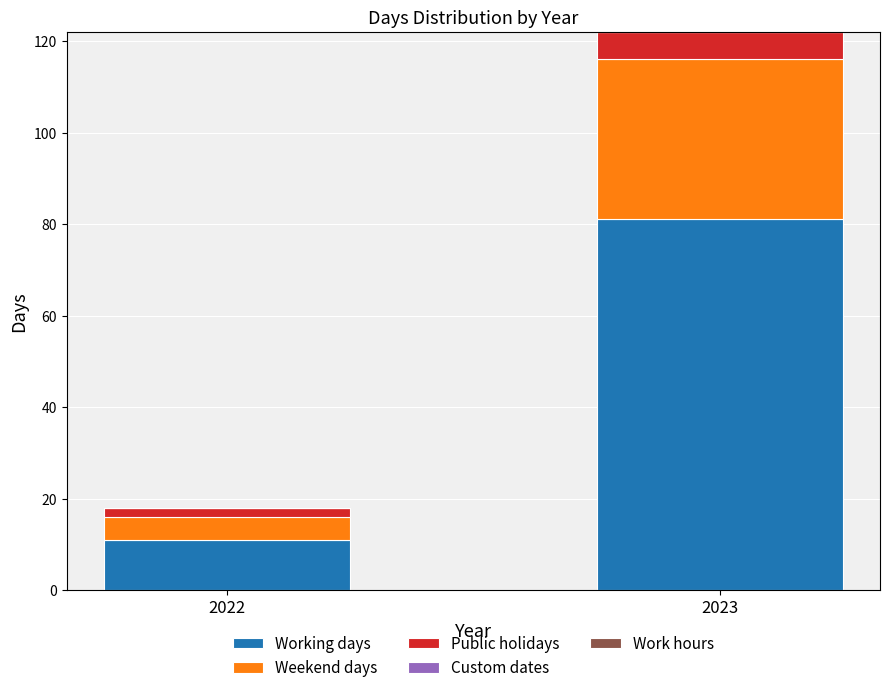

What is the difference between the maximum and minimum values in the Working days series?

70